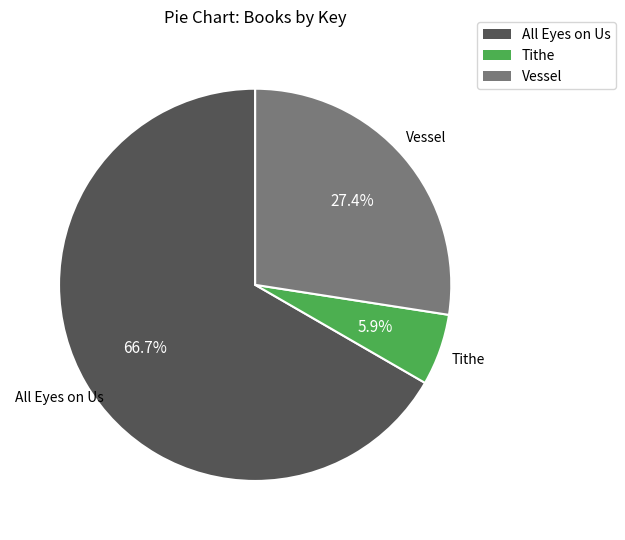

Does Tithe account for over 50% of the chart?

No